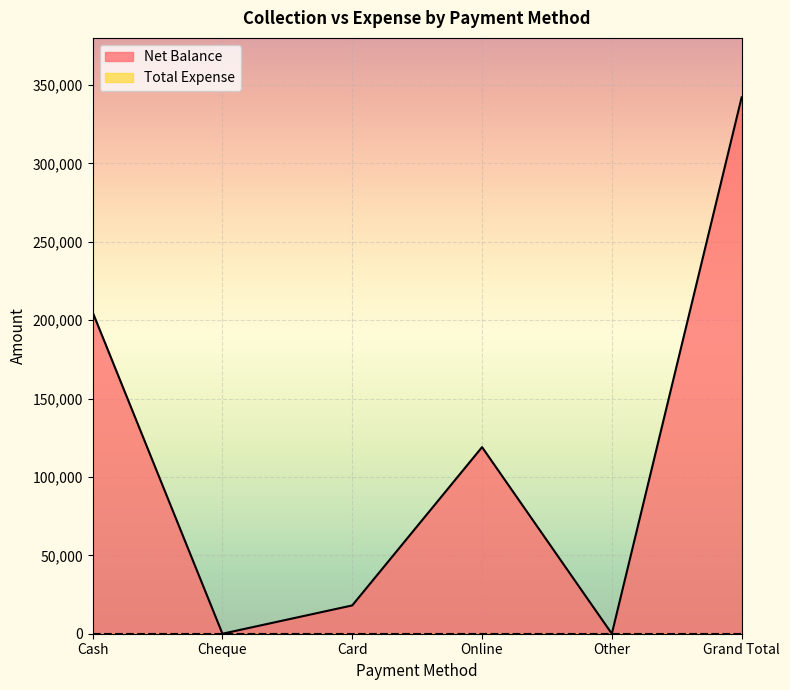

Reading left to right, extract all data points from this chart.

Cash=205000	Cheque=0	Card=18050	Online=118999	Other=0	Grand Total=342049